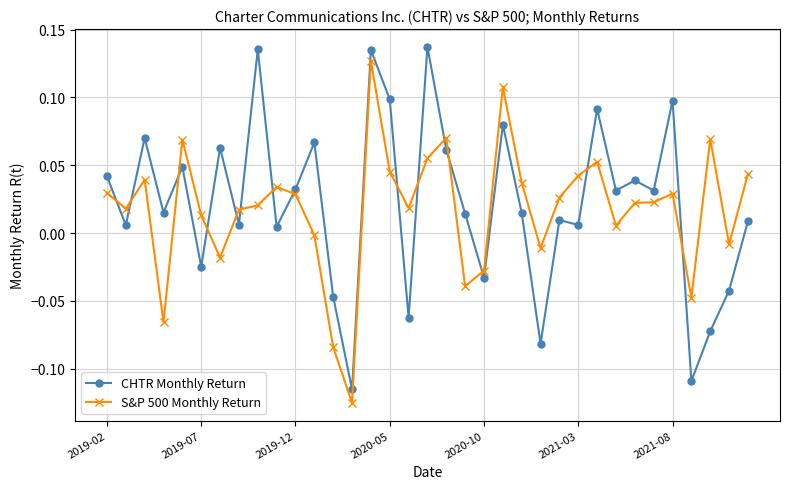

What is the difference between the maximum and minimum values in the S&P 500 Monthly Return series?

0.3